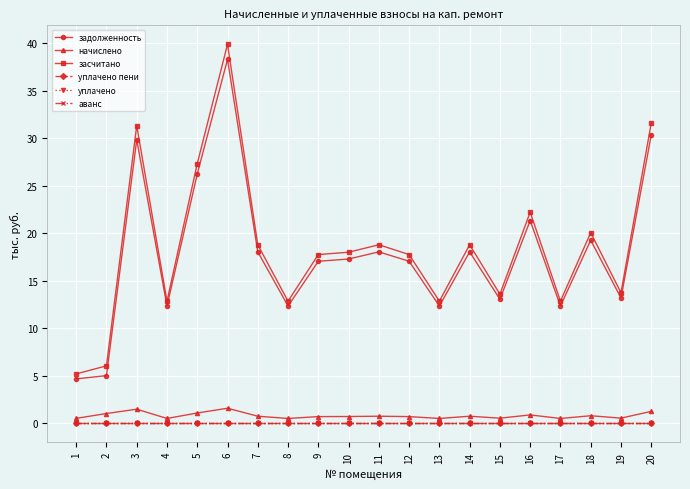

What value does the задолженность series have at 4?

12.3